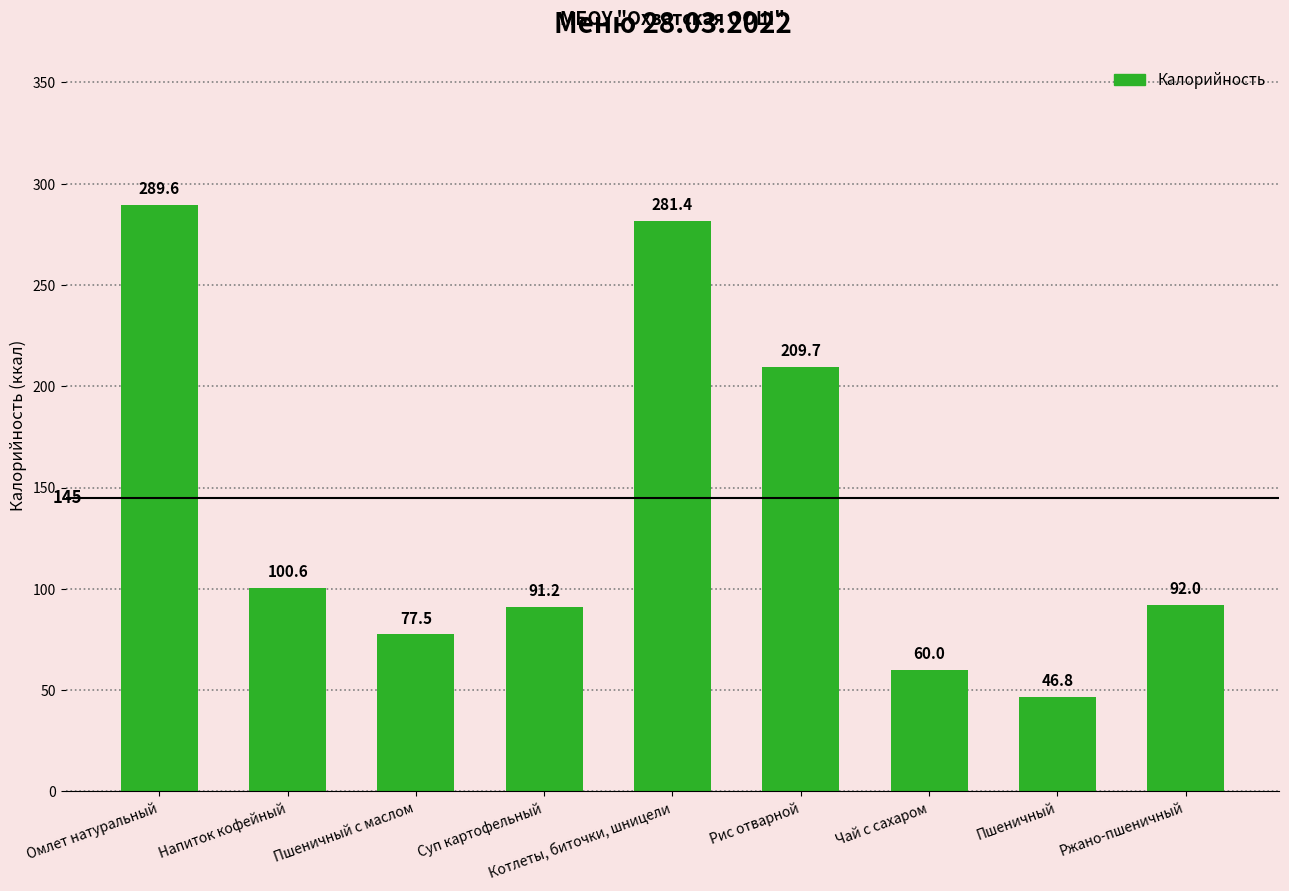

Which has a higher value, Пшеничный с маслом or Котлеты, биточки, шницели?

Котлеты, биточки, шницели